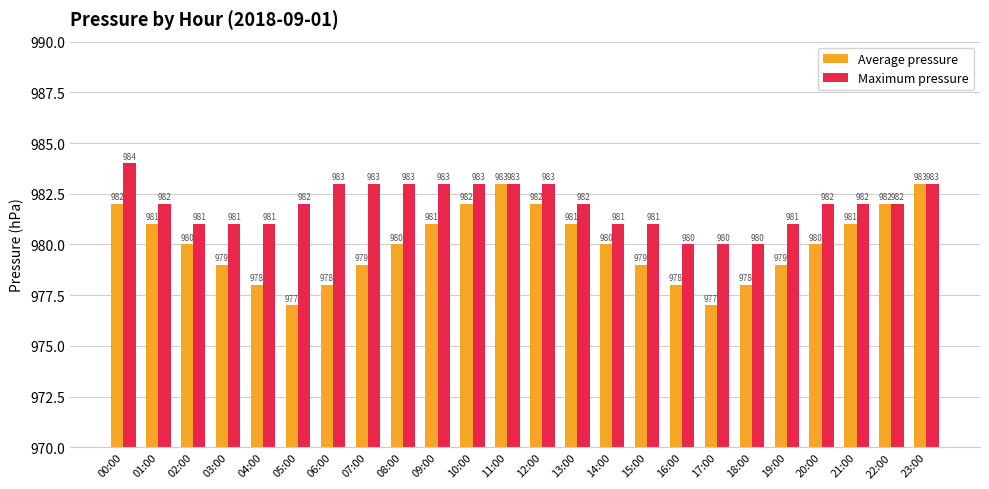

What is the label of the 8th bar from the right?

16:00